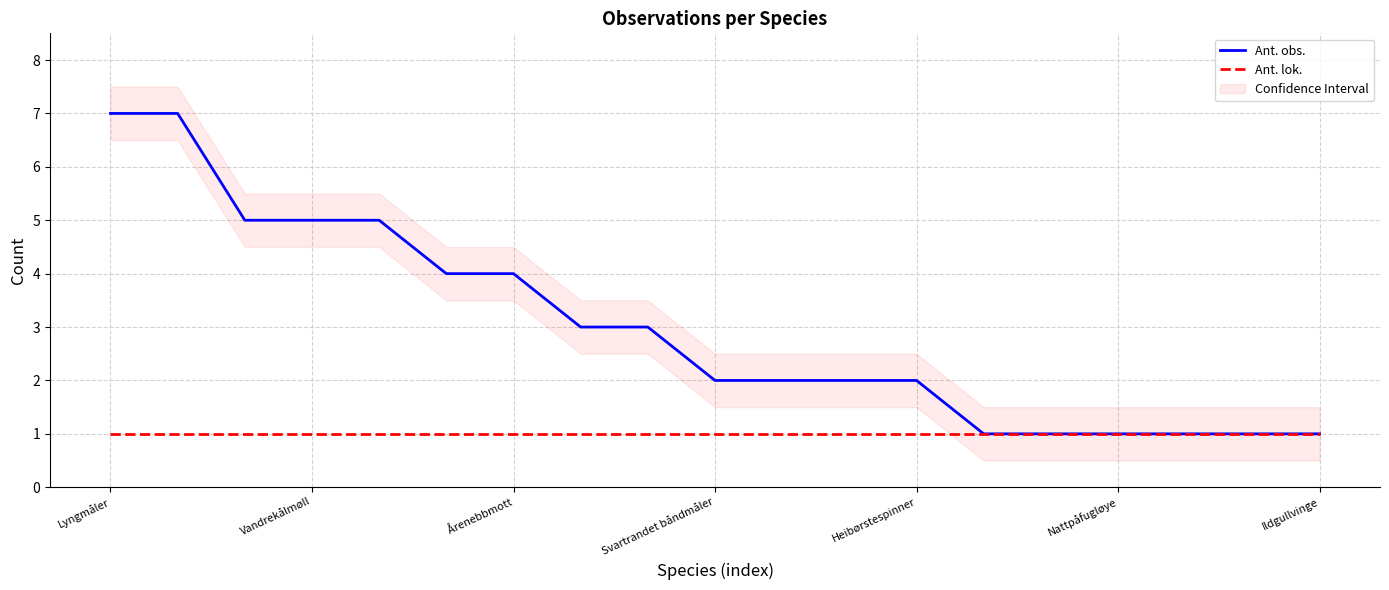

Between 7 and 16, which series saw the biggest shift?

Ant. obs.